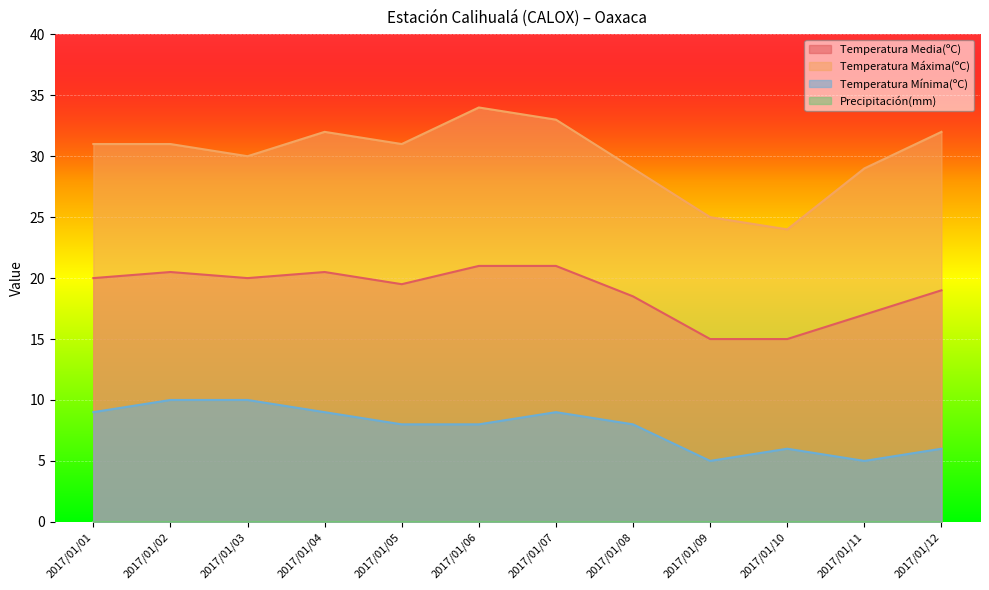

Reading left to right, transcribe all the data shown in this chart.

Temperatura Media(ºC): 2017/01/01=20.0	2017/01/02=20.5	2017/01/03=20.0	2017/01/04=20.5	2017/01/05=19.5	2017/01/06=21.0	2017/01/07=21.0	2017/01/08=18.5	2017/01/09=15.0	2017/01/10=15.0	2017/01/11=17.0	2017/01/12=19.0
Temperatura Máxima(ºC): 2017/01/01=31.0	2017/01/02=31.0	2017/01/03=30.0	2017/01/04=32.0	2017/01/05=31.0	2017/01/06=34.0	2017/01/07=33.0	2017/01/08=29.0	2017/01/09=25.0	2017/01/10=24.0	2017/01/11=29.0	2017/01/12=32.0
Temperatura Mínima(ºC): 2017/01/01=9.0	2017/01/02=10.0	2017/01/03=10.0	2017/01/04=9.0	2017/01/05=8.0	2017/01/06=8.0	2017/01/07=9.0	2017/01/08=8.0	2017/01/09=5.0	2017/01/10=6.0	2017/01/11=5.0	2017/01/12=6.0